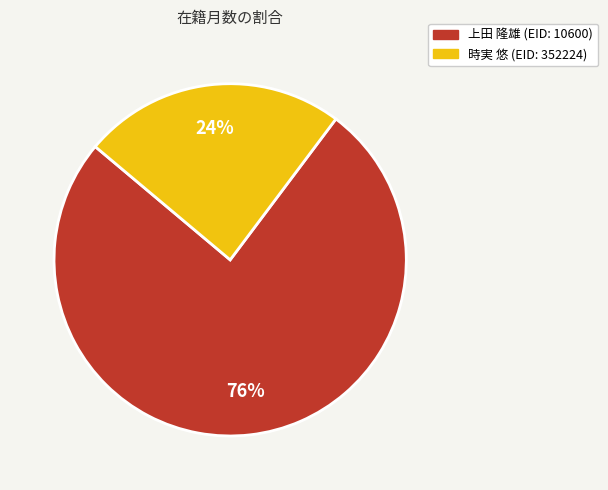

Is there any slice that represents more than half of the pie?

Yes